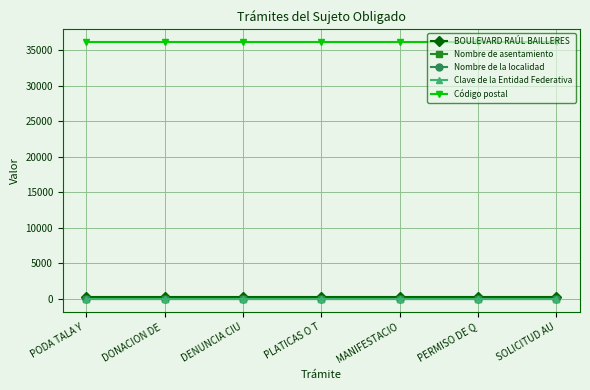

Read the Código postal value at PODA TALA Y .

36100